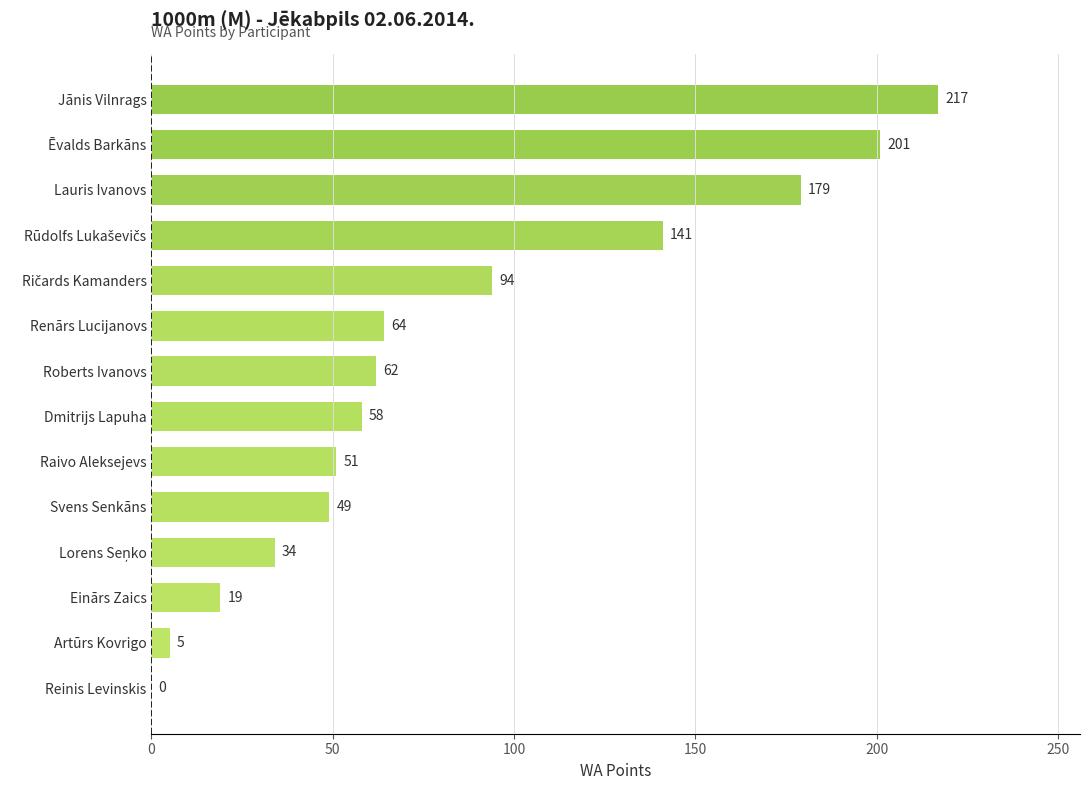

Is it true that the value at Ēvalds Barkāns is 348?

False